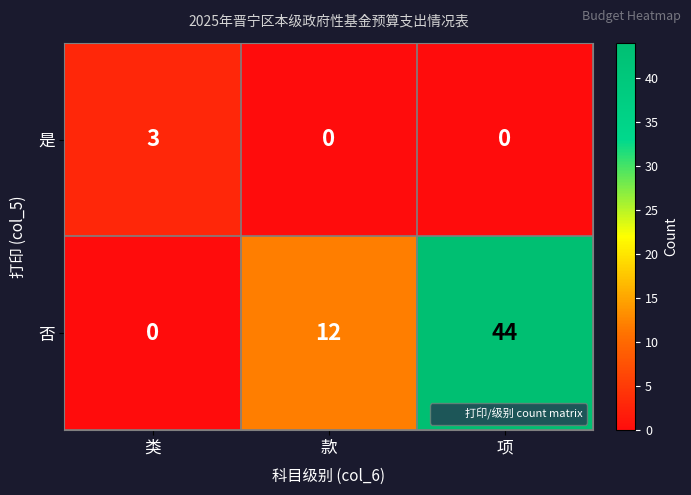

At 项, list the series in order from smallest to largest.

是, 否